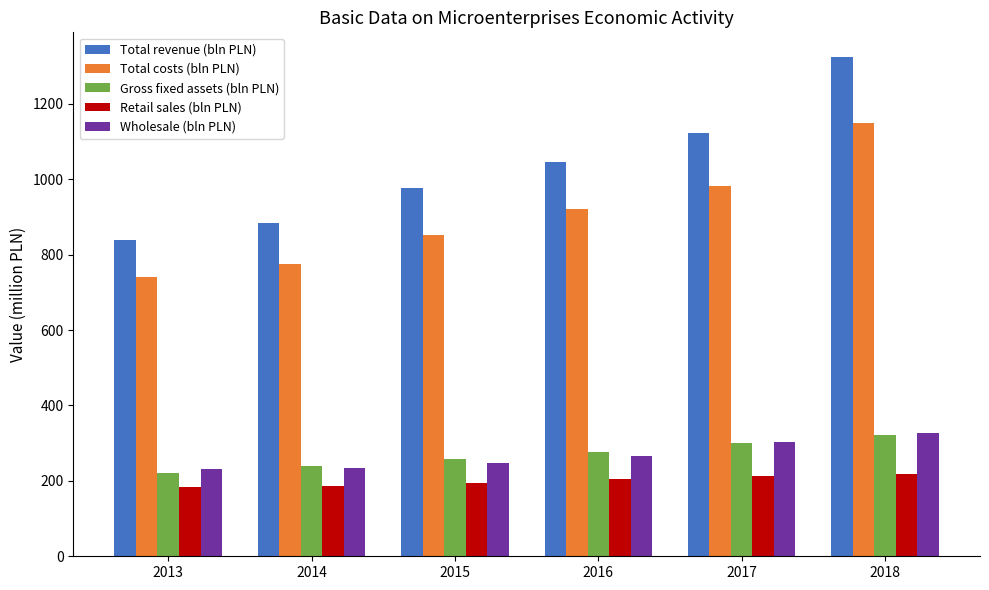

What is the value of the Wholesale (bln PLN) bar at the 5th from the left?

303.6